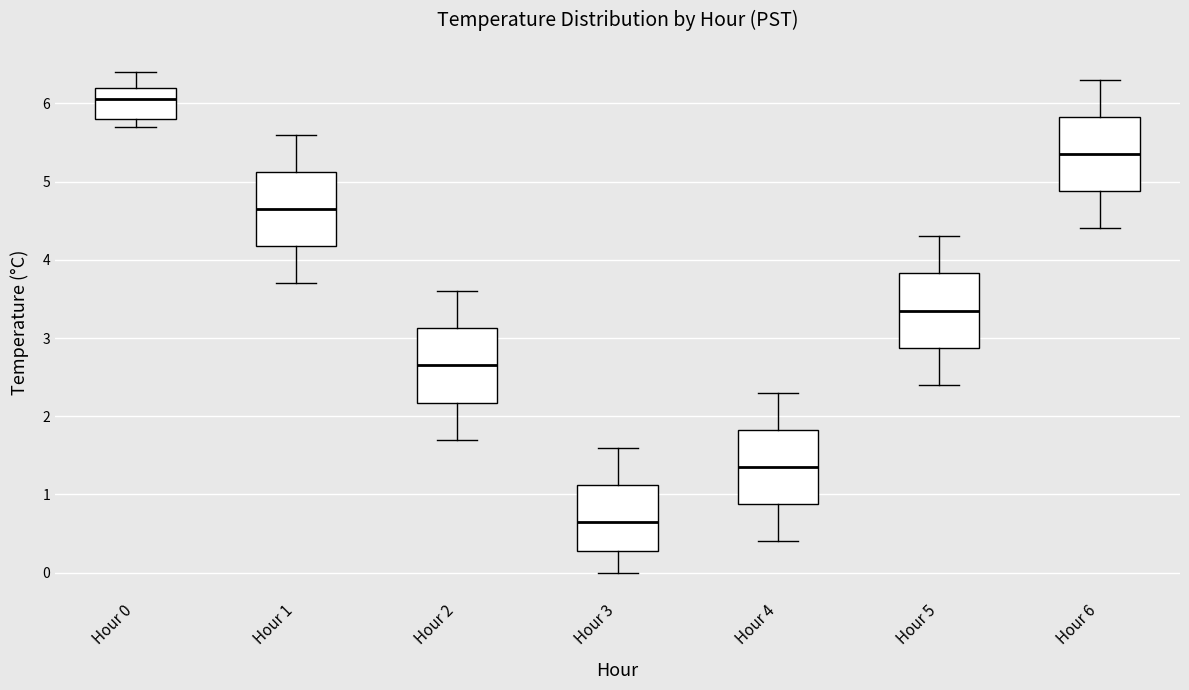

Reading left to right, read every box against the y-axis: the position of its median line, the range the box covers, and the ends of its whiskers. The values are not printed on the chart, so give them approximately, as read against the axis.

Hour 0: median 6.1, box 5.8 to 6.2, whiskers 5.7 to 6.4
Hour 1: median 4.7, box 4.2 to 5.1, whiskers 3.7 to 5.6
Hour 2: median 2.7, box 2.2 to 3.1, whiskers 1.7 to 3.6
Hour 3: median 0.7, box 0.3 to 1.1, whiskers 0.0 to 1.6
Hour 4: median 1.4, box 0.9 to 1.8, whiskers 0.4 to 2.3
Hour 5: median 3.4, box 2.9 to 3.8, whiskers 2.4 to 4.3
Hour 6: median 5.4, box 4.9 to 5.8, whiskers 4.4 to 6.3